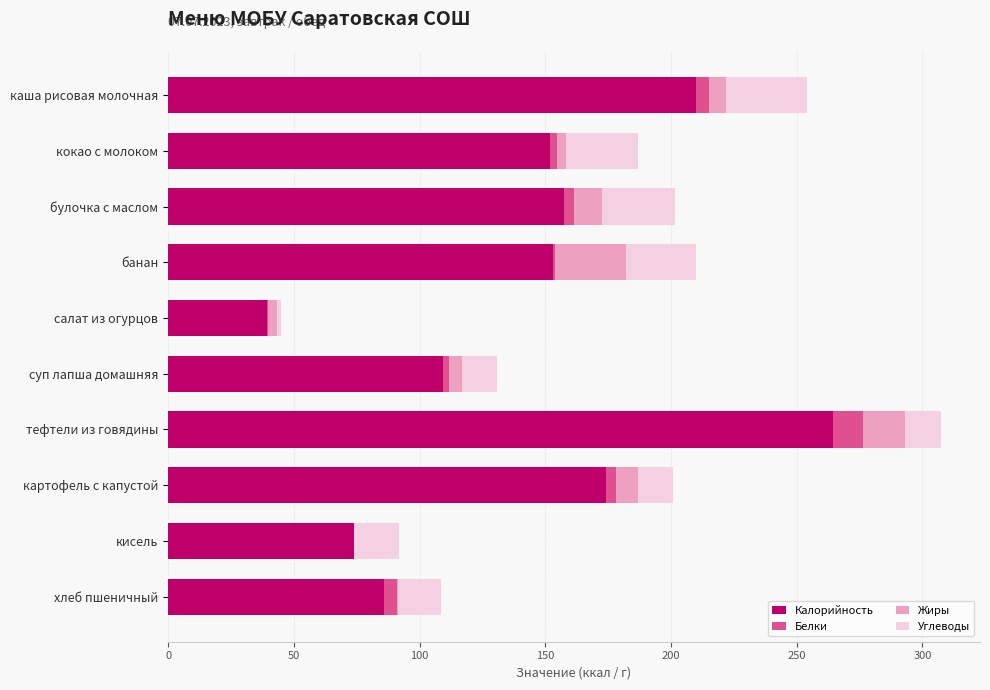

The Калорийность series shows 74.0 at кисель. True or false?

True